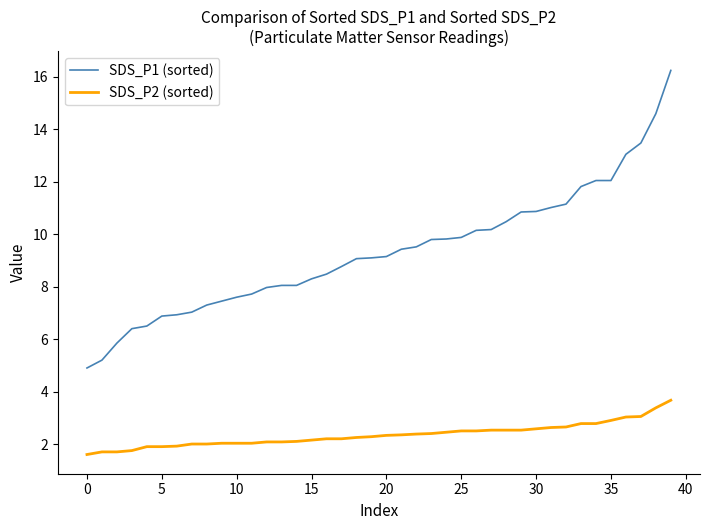

Rank the series by their average value, from highest to lowest.

SDS_P1 (sorted), SDS_P2 (sorted)